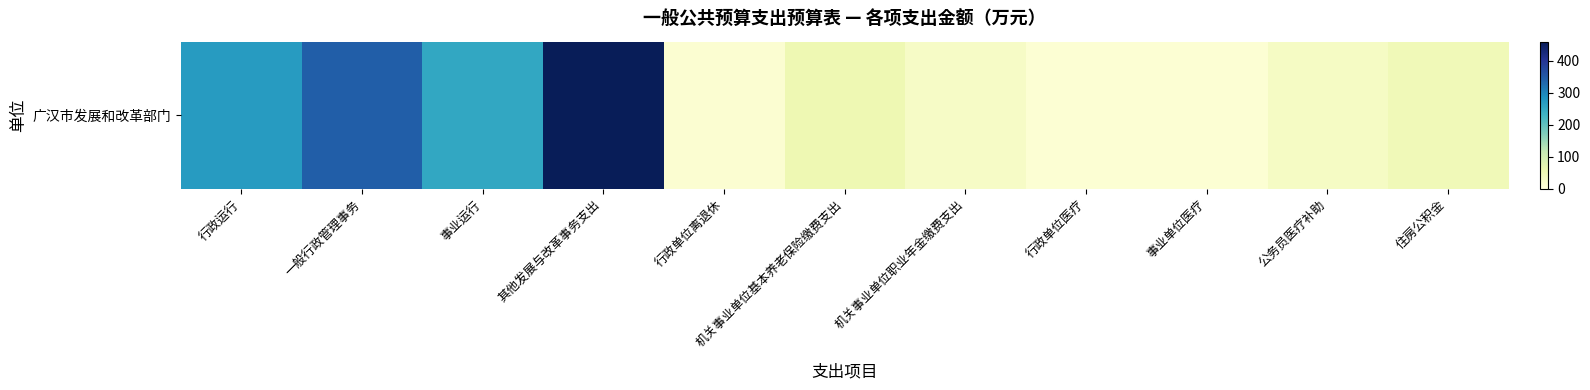

At which label does the data first exceed 48?

行政运行